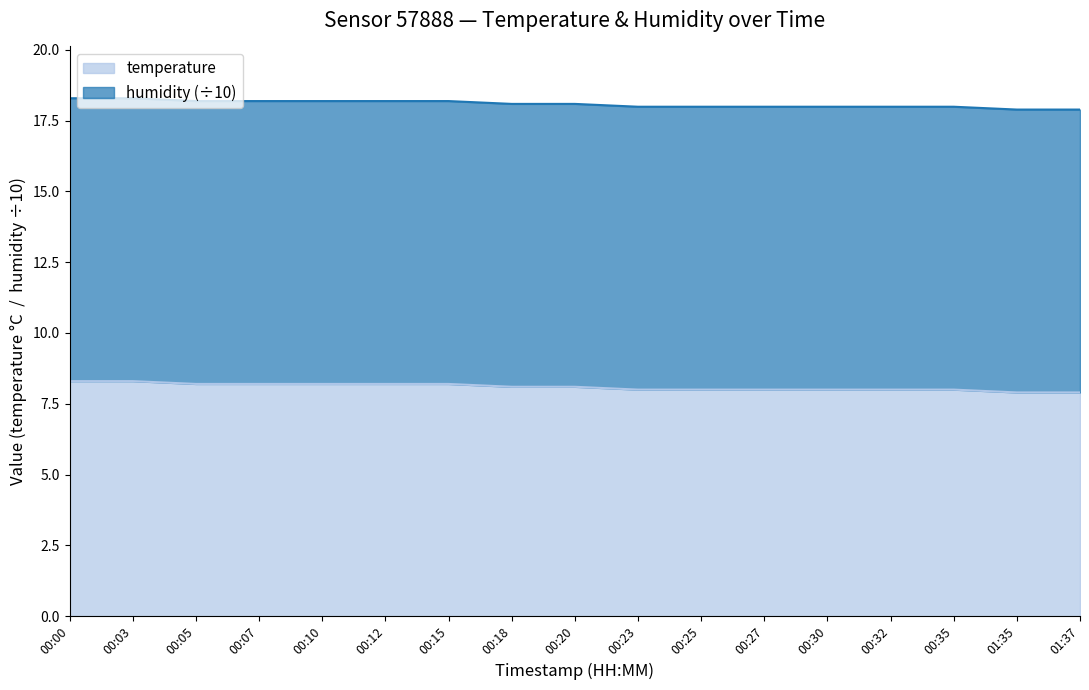

True or false: there are more than 2 points higher than both neighbors.

False